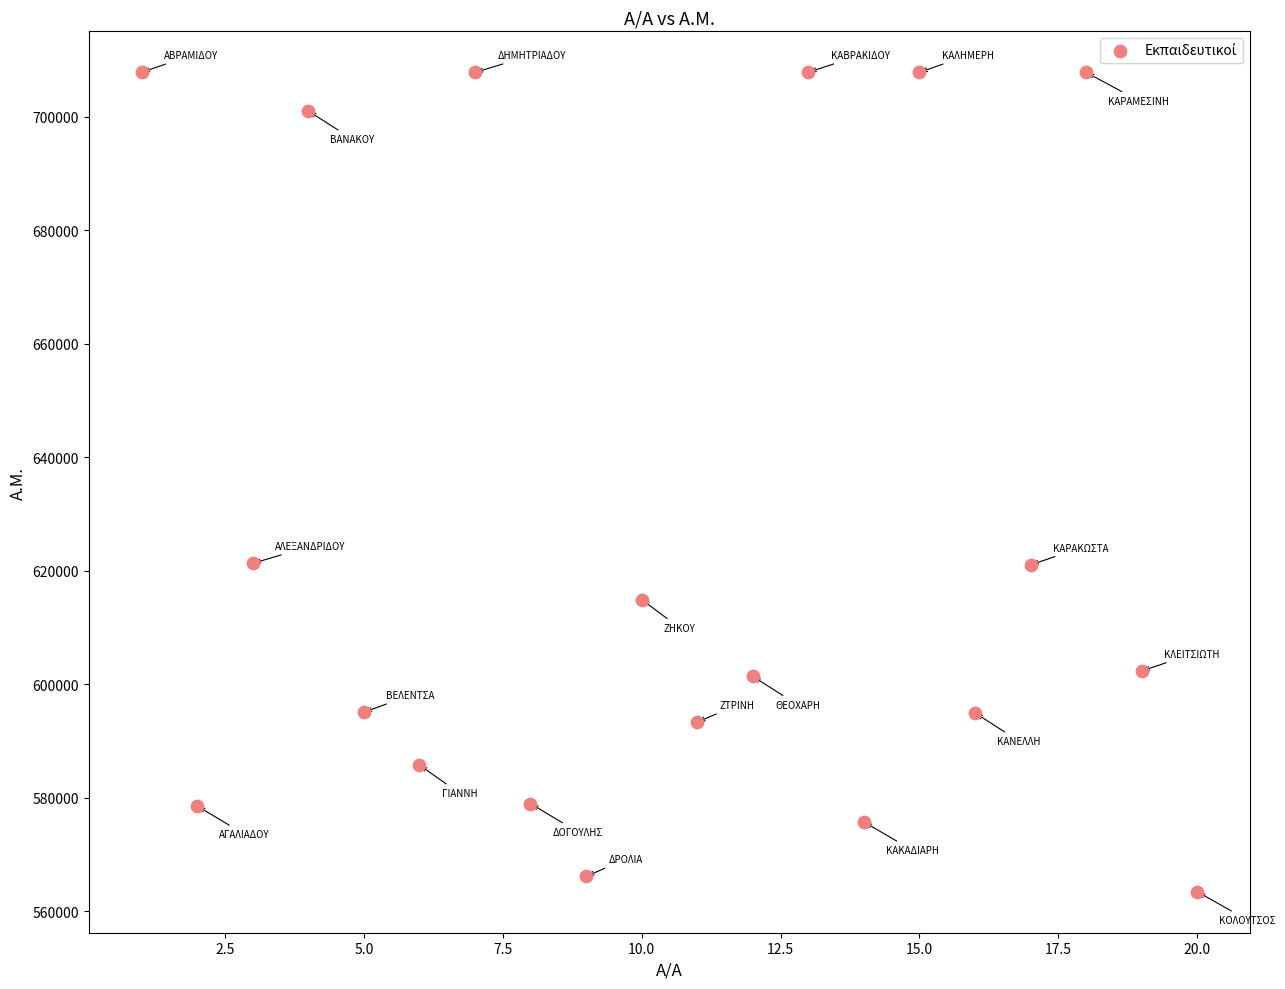

What is the range of Y values (max minus min)?

144381